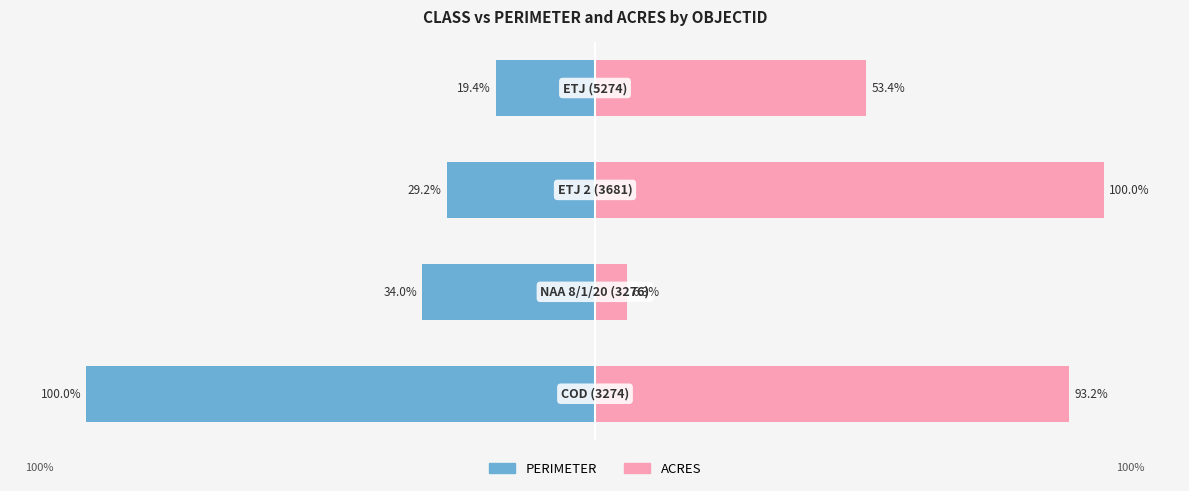

Read the PERIMETER value at 0.

-100.0